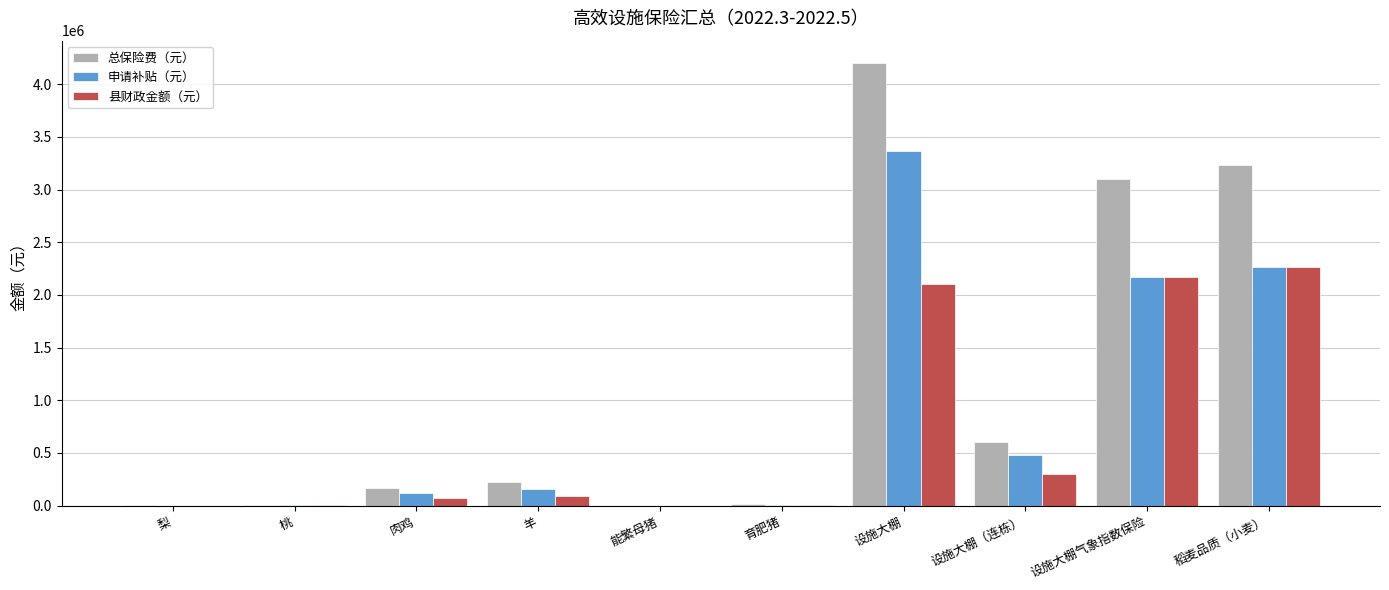

What is the maximum value for 县财政金额（元）?

2265113.8